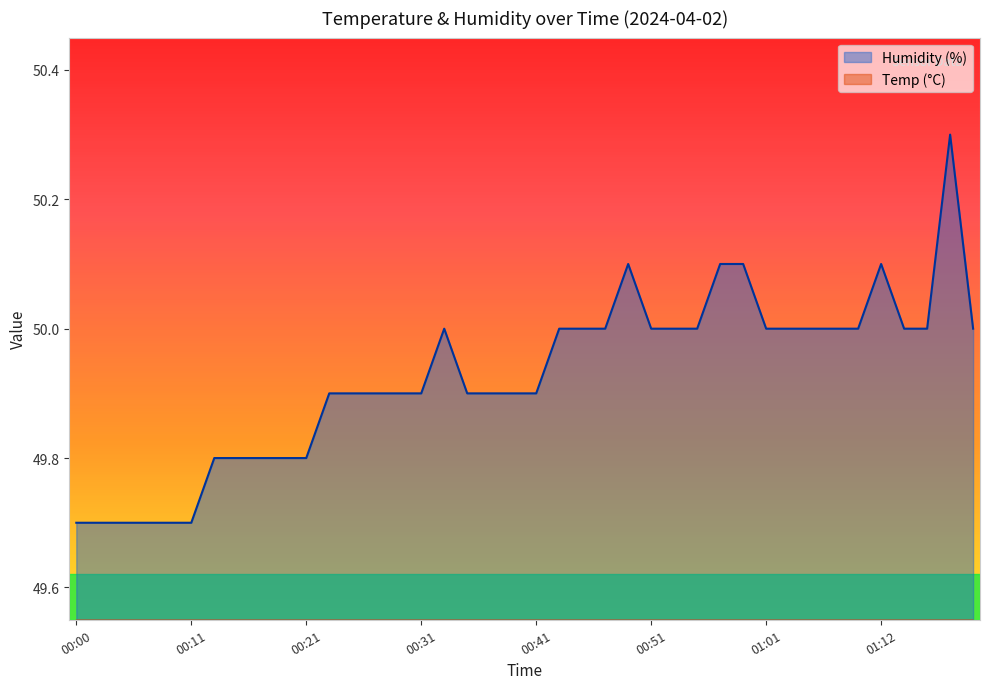

True or false: Humidity and Temp cross at least once.

False